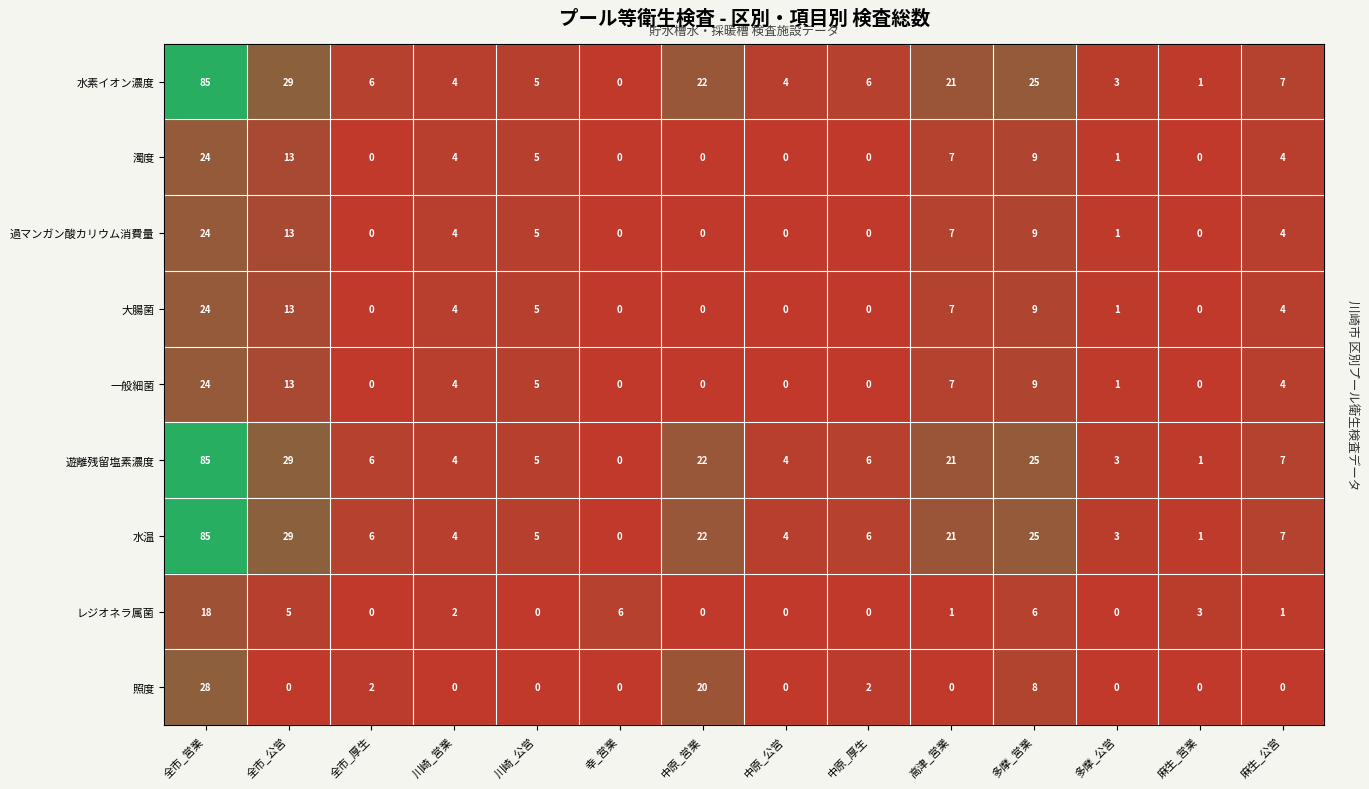

Which label corresponds to the largest value in the chart?

全市_営業